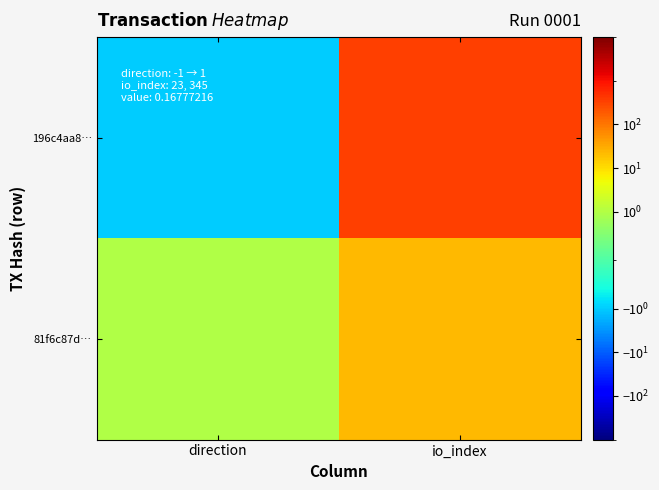

At which category is the sum across all series the highest?

io_index